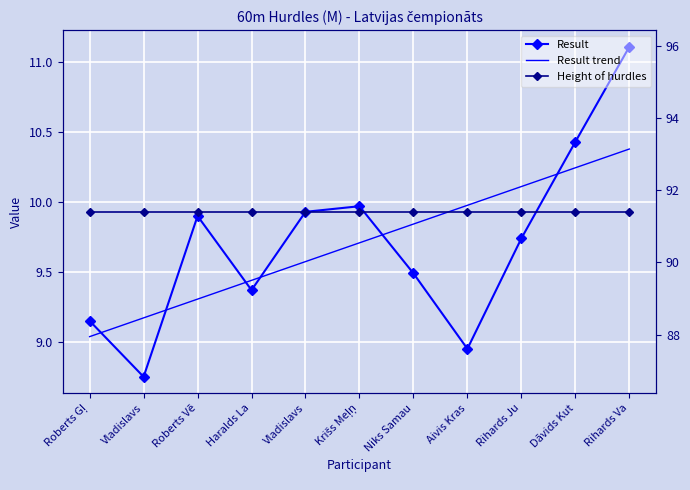

At which category is the sum across all series the highest?

Rihards Va